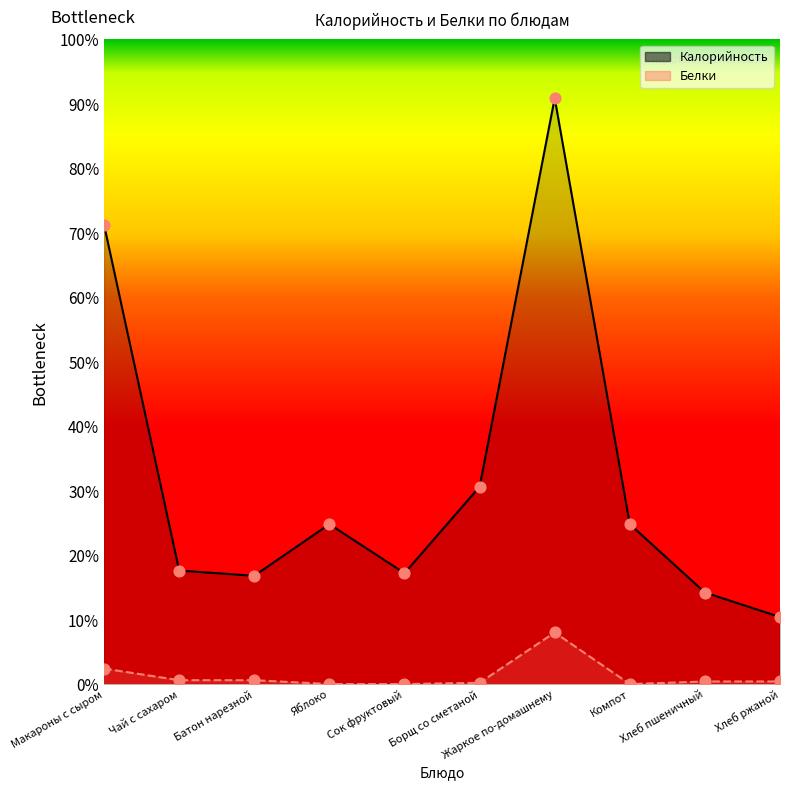

Which series has the largest Y range (max minus min)?

Калорийность